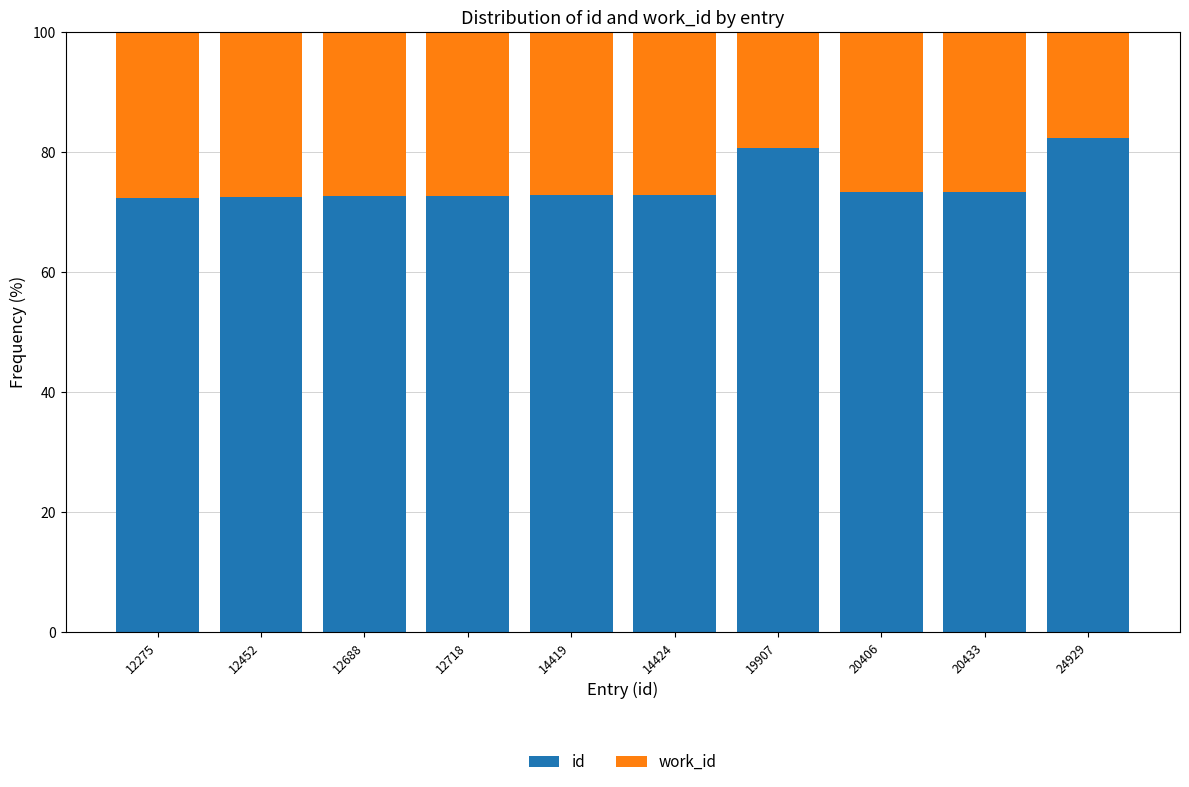

Does the chart contain any negative values?

No